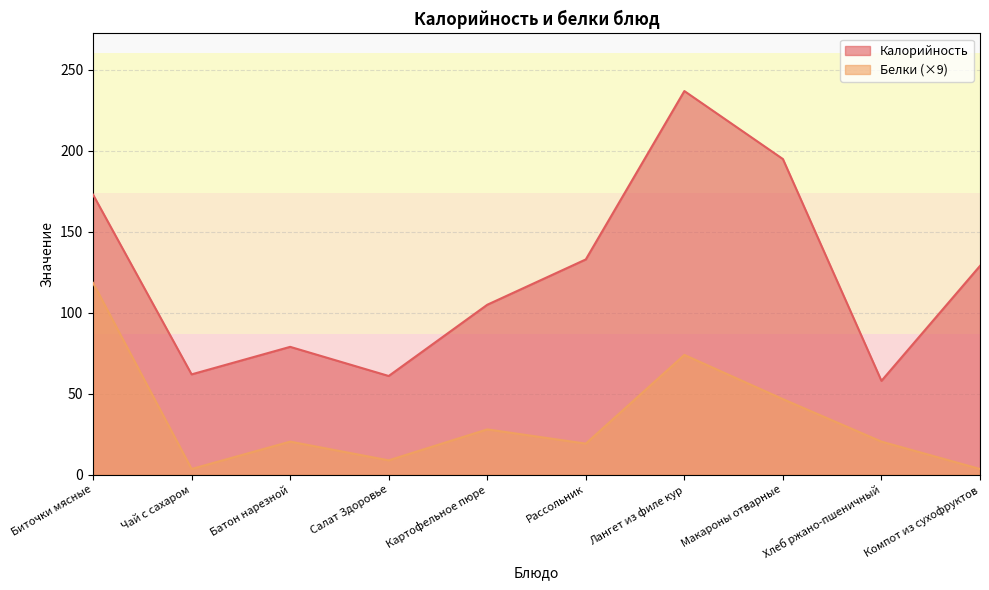

Reading left to right, extract all data points from this chart.

Калорийность: Биточки мясные=173.0	Чай с сахаром=62.0	Батон нарезной=79.0	Салат Здоровье=61.0	Картофельное пюре=105.0	Рассольник=133.0	Лангет из филе кур=237.0	Макароны отварные=195.0	Хлеб ржано-пшеничный=58.0	Компот из сухофруктов=129.0
Белки: Биточки мясные=118.5	Чай с сахаром=3.6	Батон нарезной=20.5	Салат Здоровье=8.9	Картофельное пюре=28.0	Рассольник=19.2	Лангет из филе кур=74.0	Макароны отварные=46.7	Хлеб ржано-пшеничный=20.5	Компот из сухофруктов=3.6